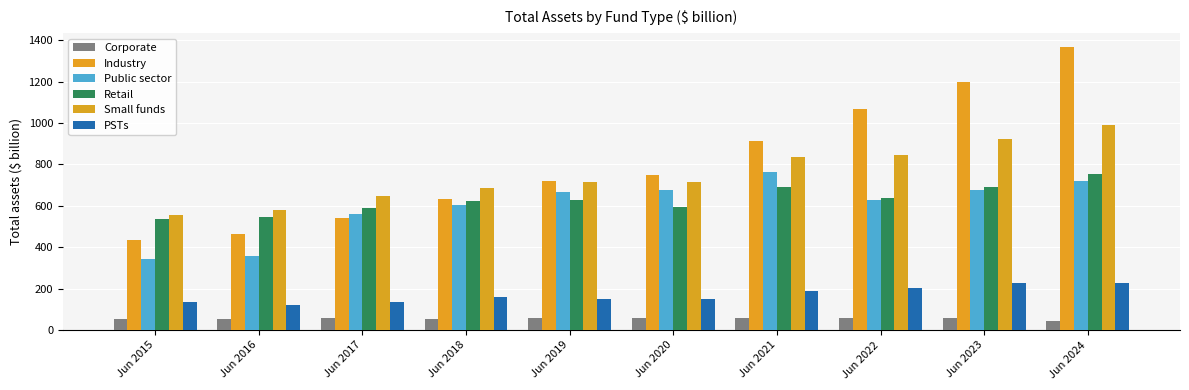

What is the difference between the second highest and minimum values in the PSTs series?

104.0